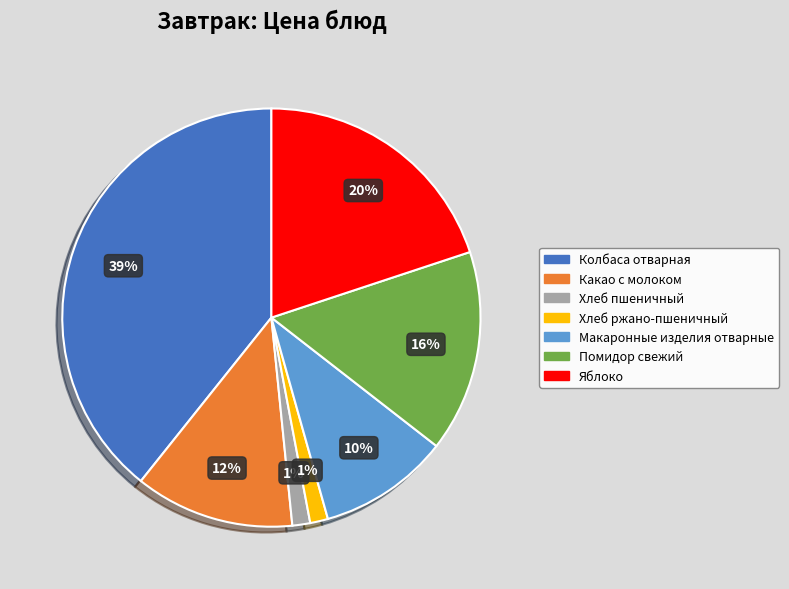

To the nearest percent, what is the average slice percentage?

14%